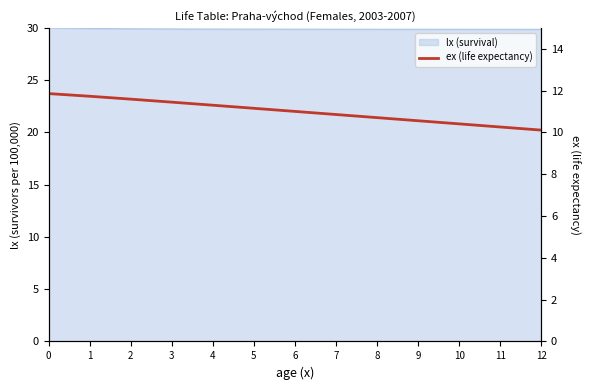

Read the value at 9.

10.6